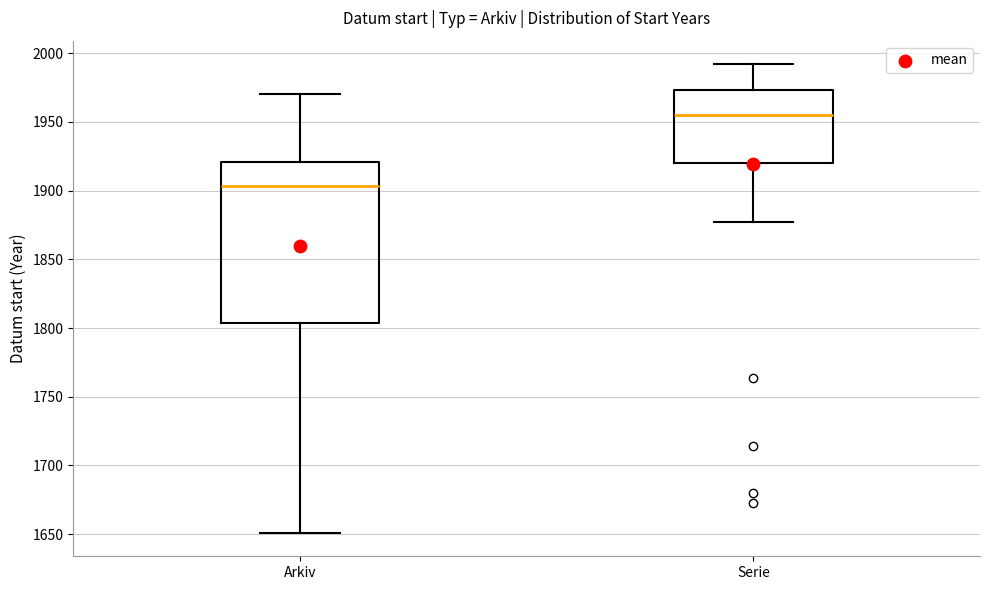

Reading left to right, transcribe this box plot: for each box, give where its median line is, the range the box spans, and where its two whiskers end, as read against the y-axis. The values are not printed on the chart, so give them approximately, as read against the axis.

Arkiv: median 1905, box 1805 to 1920, whiskers 1650 to 1970
Serie: median 1955, box 1920 to 1975, whiskers 1875 to 1990